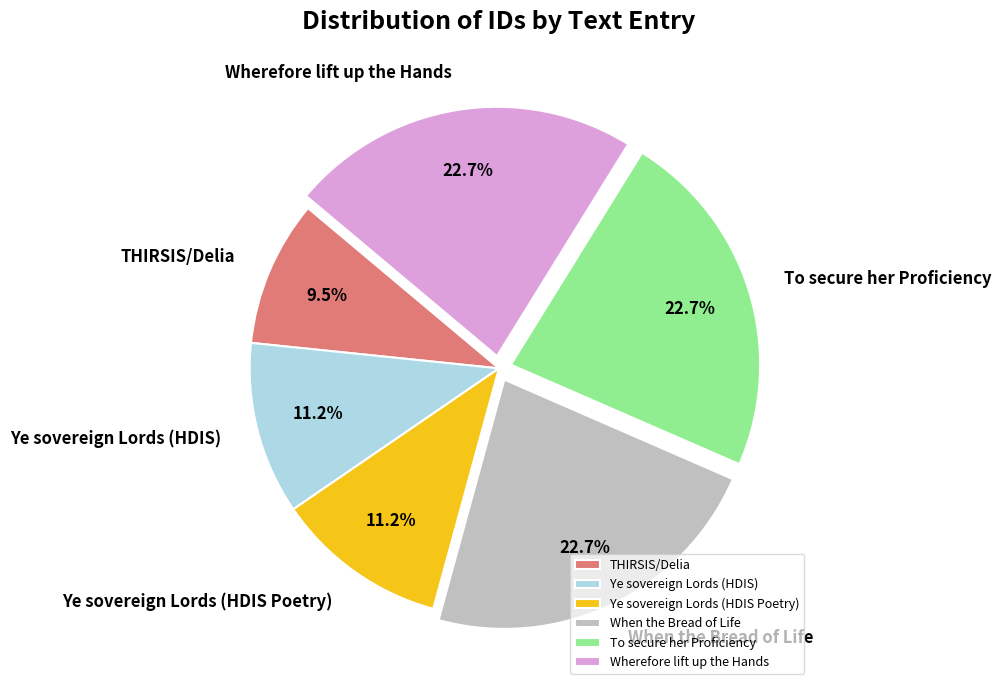

Approximately how many times larger is the value at Ye sovereign Lords (HDIS Poetry) compared to Wherefore lift up the Hands?

0.5